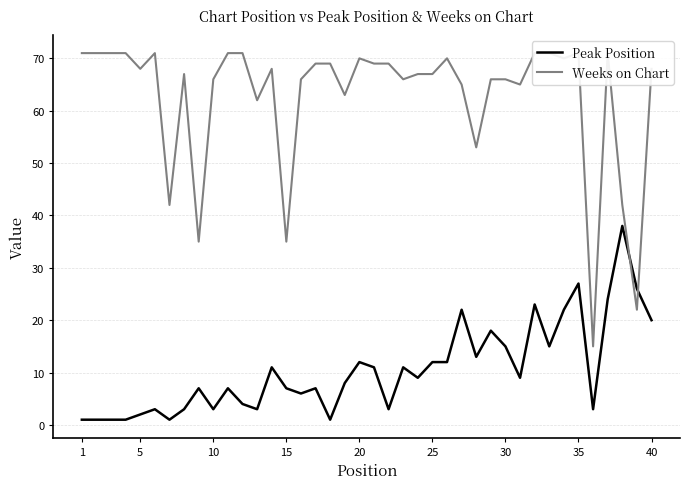

True or false: Peak Position has a value of 7 at 15.

True